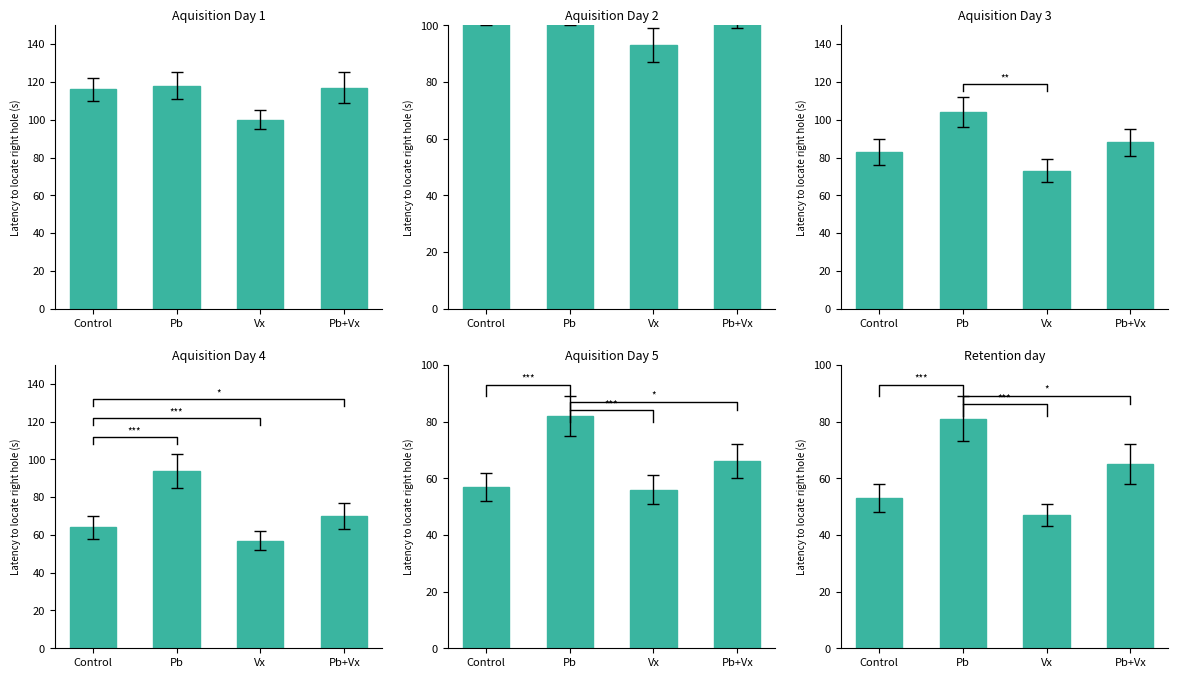

Between Pb and Control, which is larger?

Pb